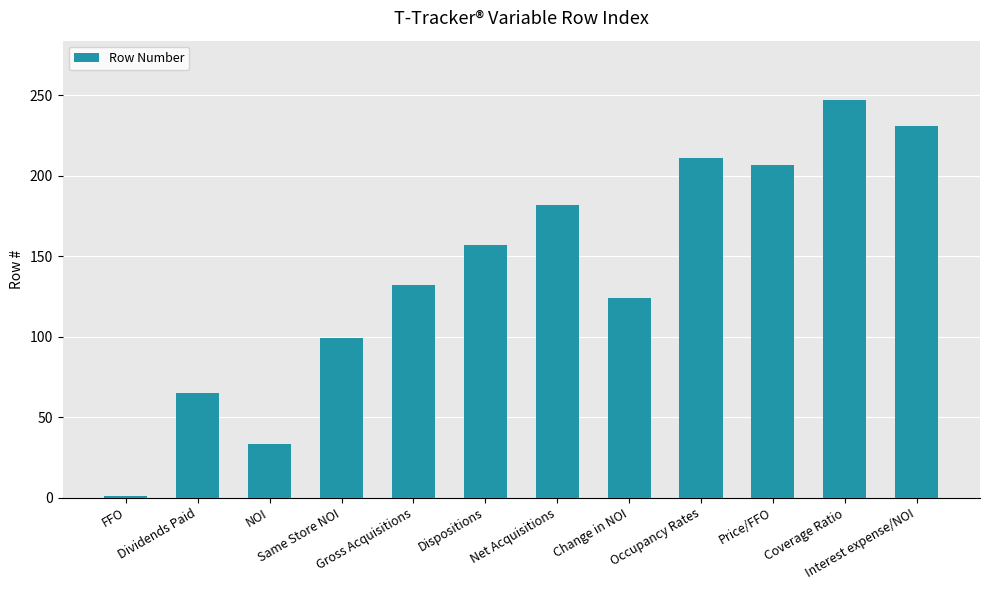

Approximately how many times larger is the value at Net Acquisitions compared to Occupancy Rates?

0.9